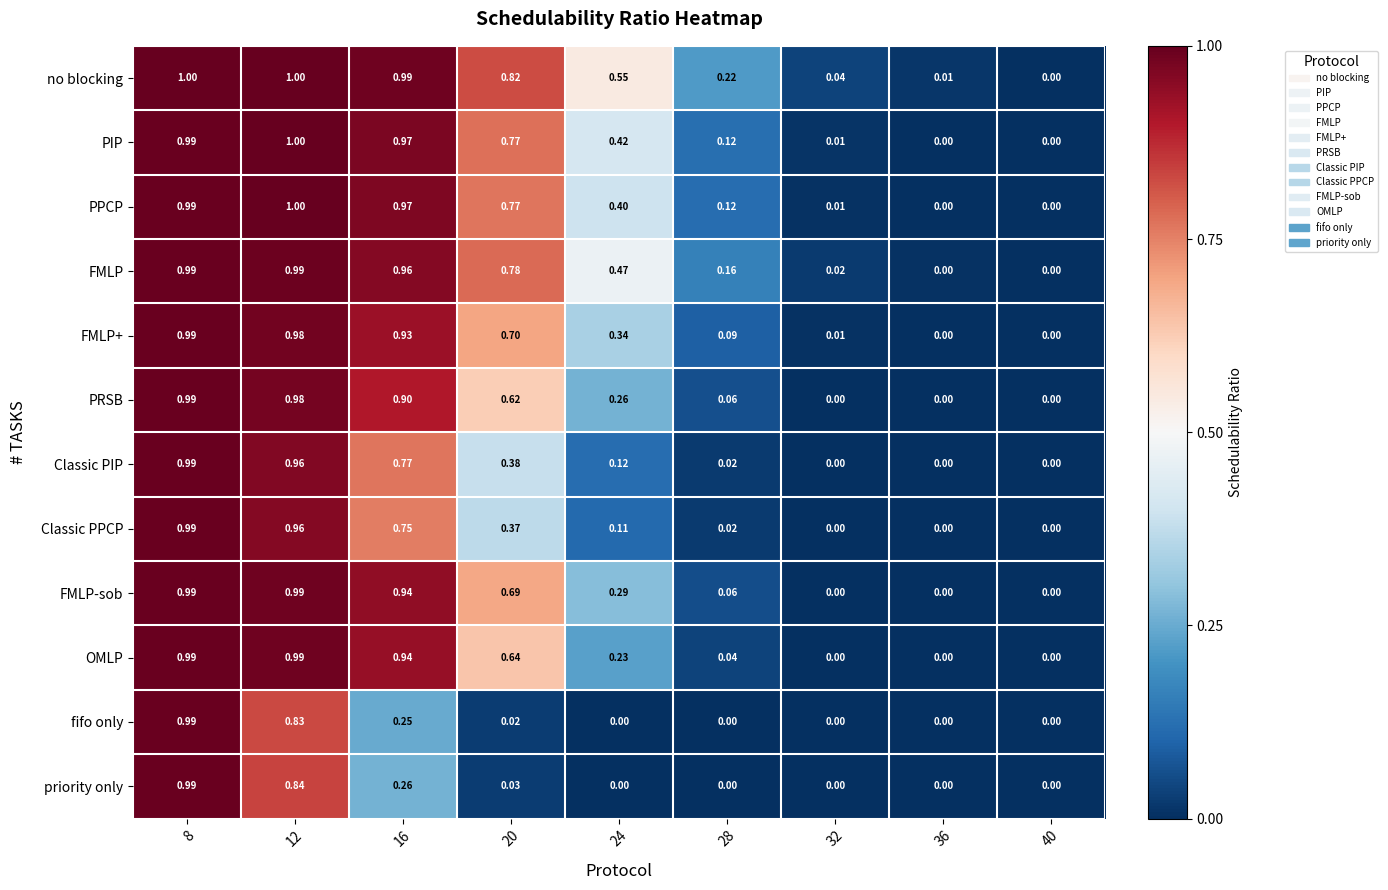

Is the value of fifo only at 40 greater than the value of OMLP at 28?

No